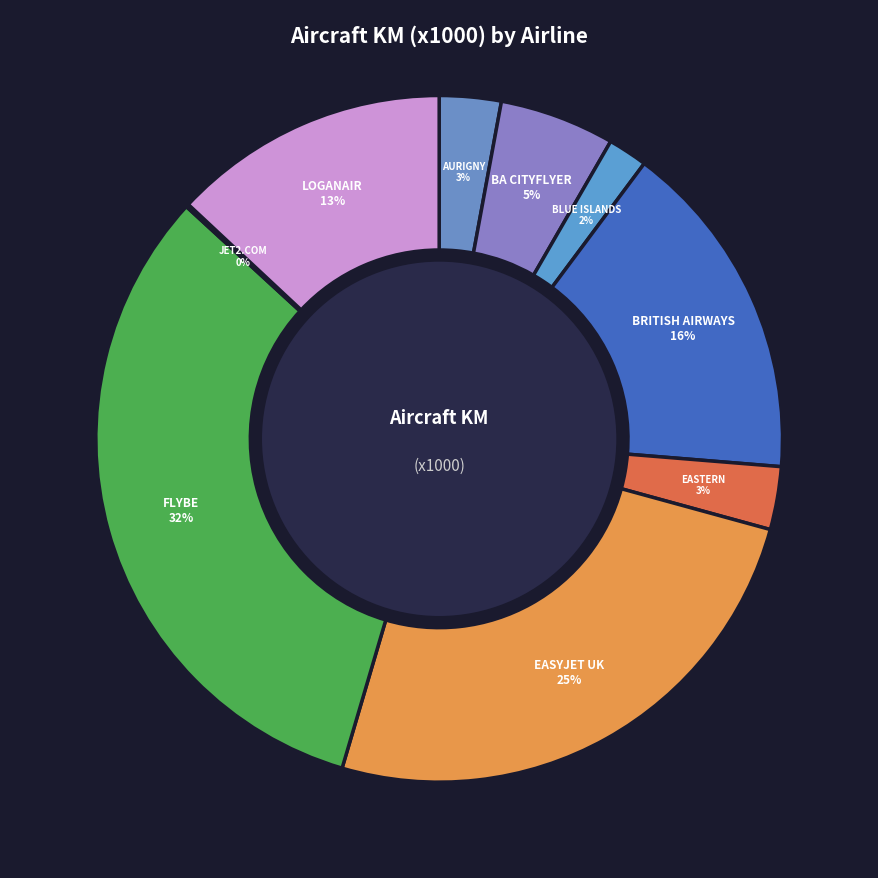

Between EASYJET UK and BRITISH AIRWAYS, which is larger?

EASYJET UK